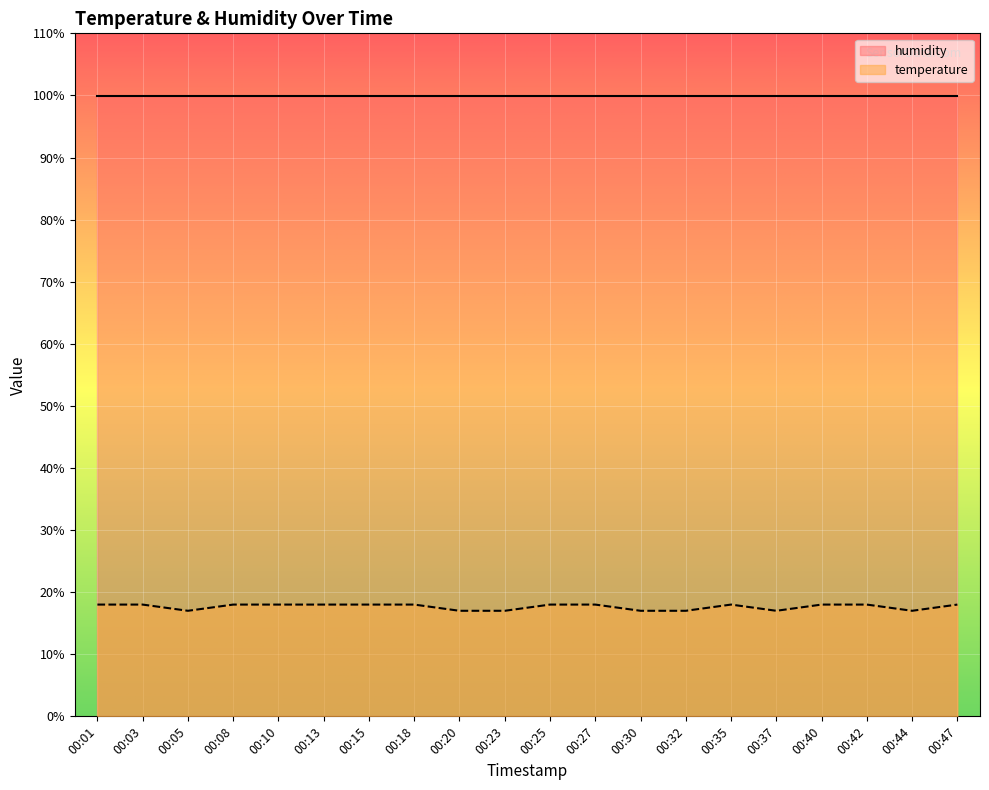

What is the difference between the second highest and second lowest values?

1